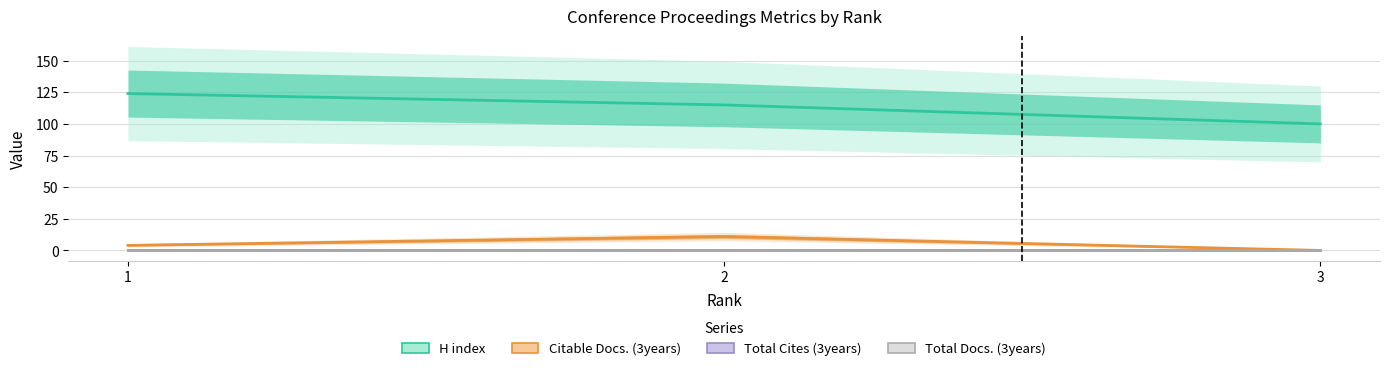

Is it true that H index equals 163 at 3?

False